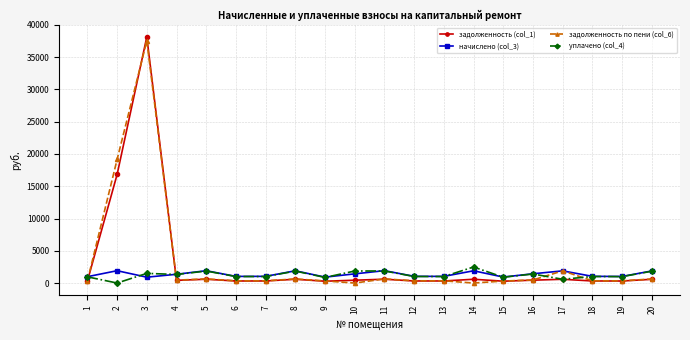

What is the total value across all series at 8?

4969.1